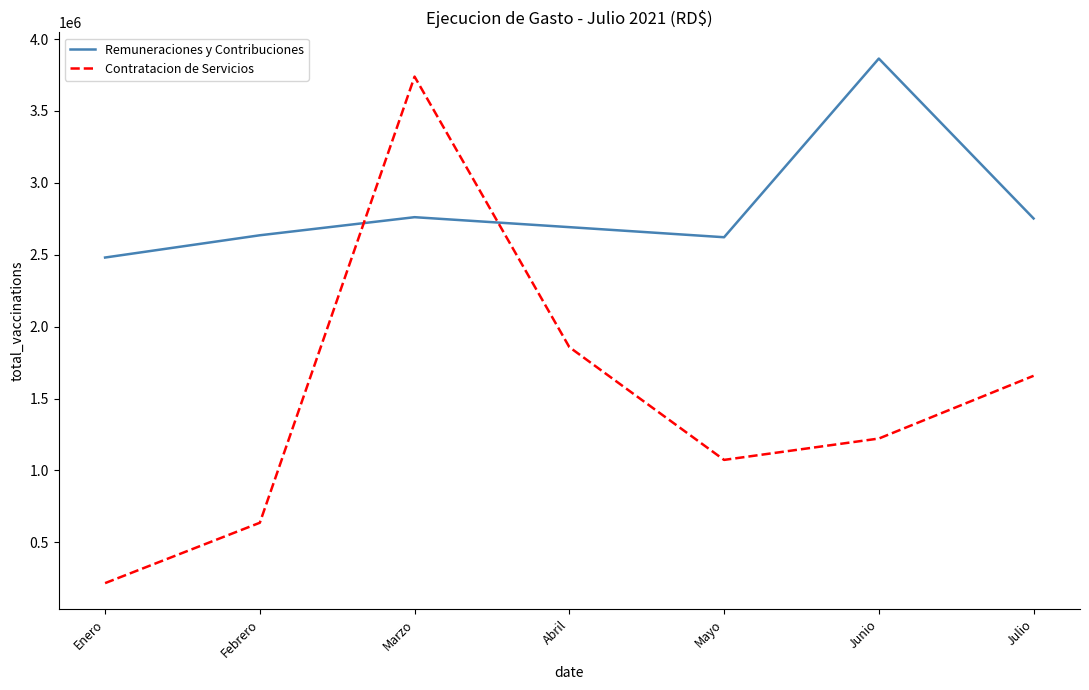

Rank the series by their average value, from highest to lowest.

Remuneraciones y Contribuciones, Contratacion de Servicios